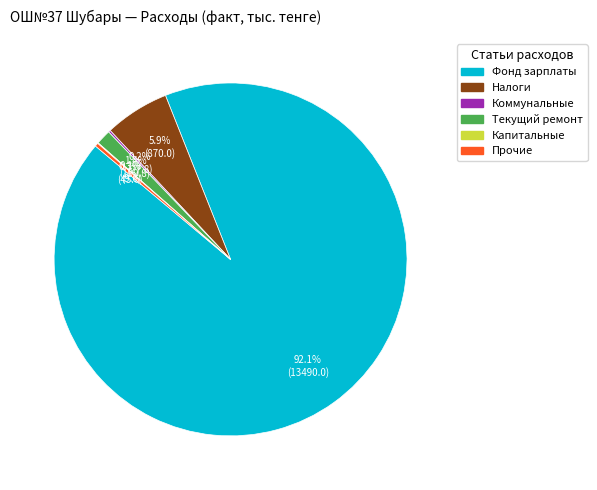

Is there a majority slice in this chart?

Yes